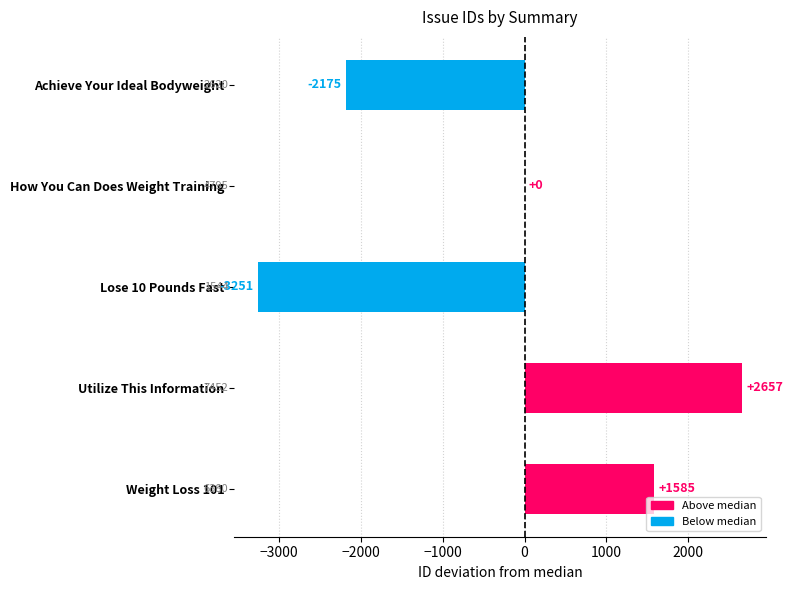

Are the bars horizontal?

Yes